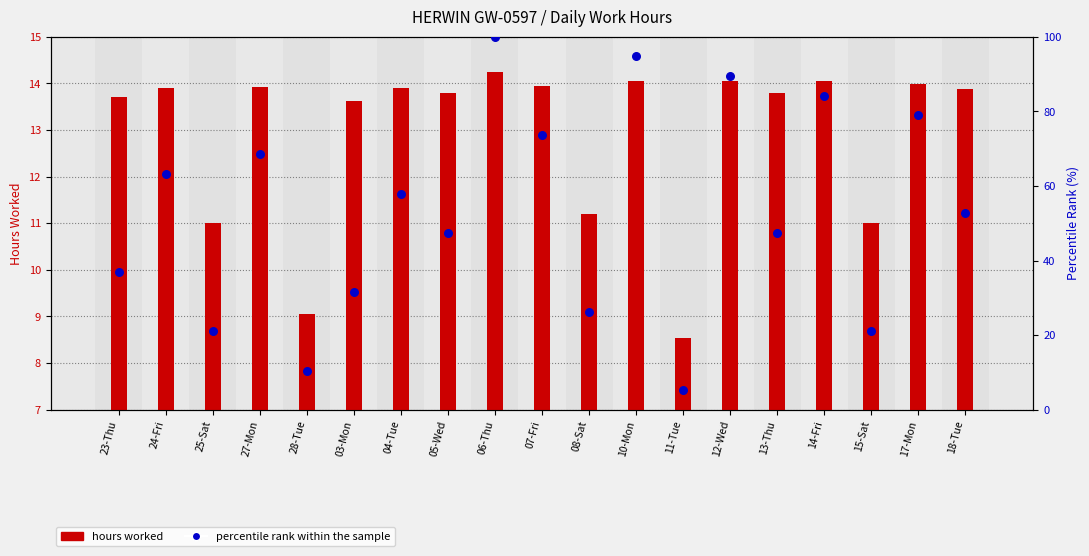

What are all the series names shown in the legend?

hours worked, percentile rank within the sample